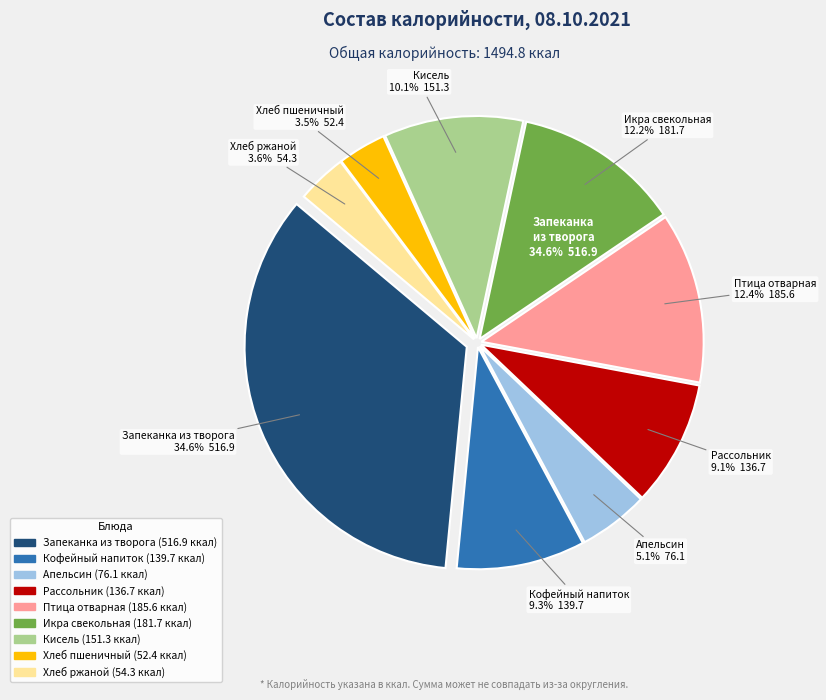

Which slice is the smallest?

Хлеб пшеничный